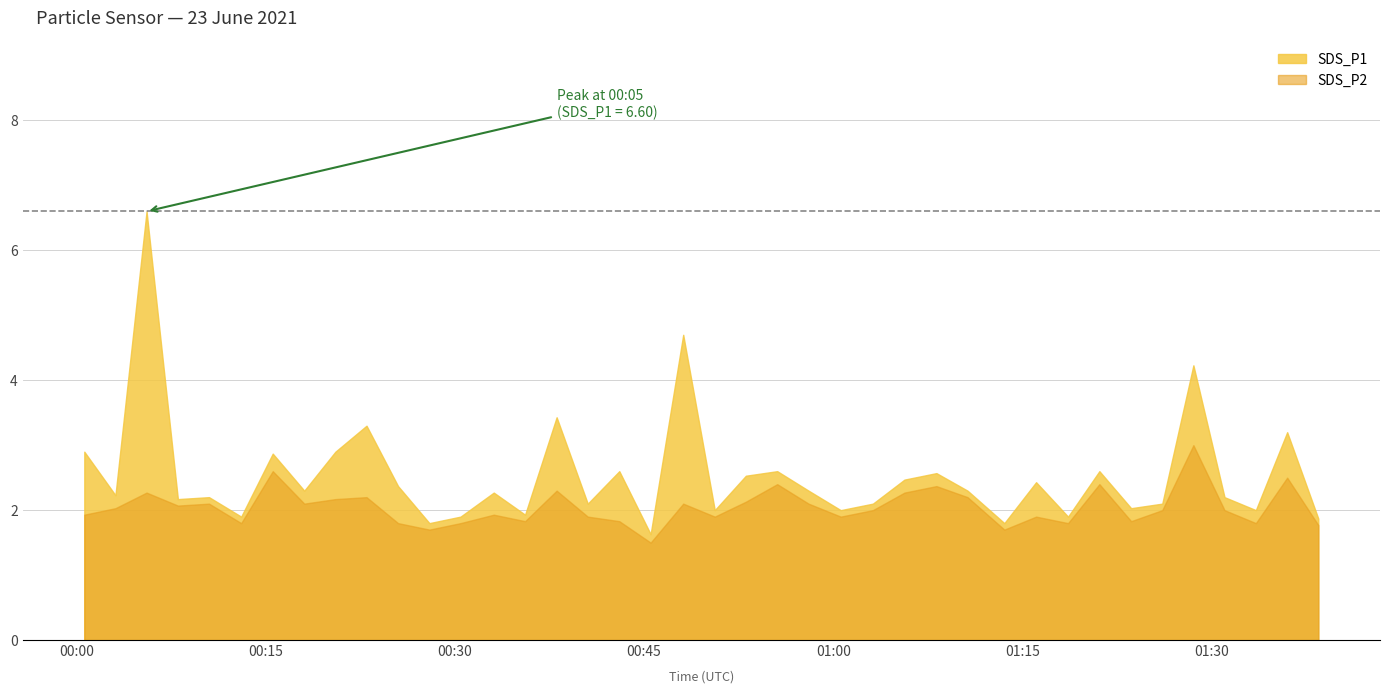

Rank the series by their maximum value, from highest to lowest.

SDS_P1, SDS_P2